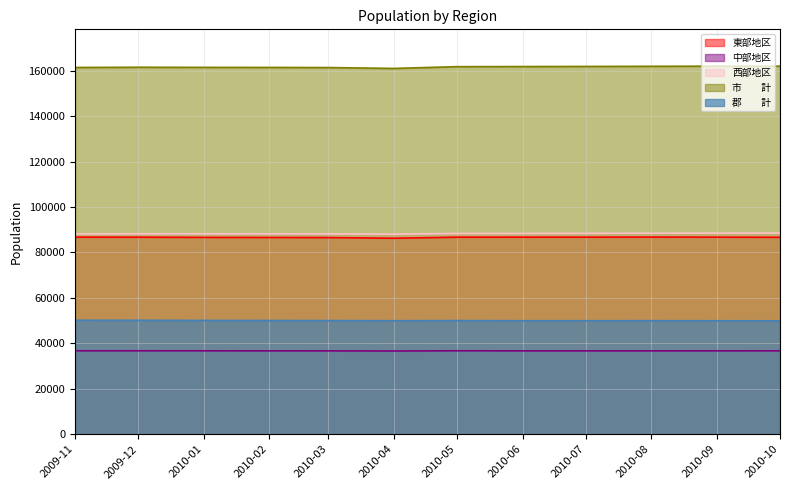

What is the spread (max minus min) of values at 2009-12?

124825